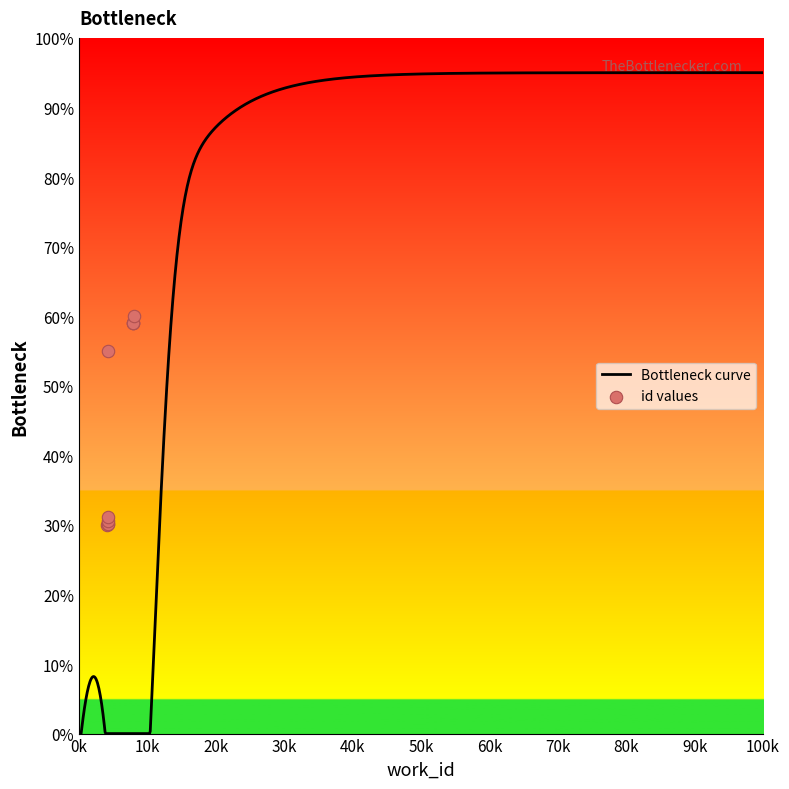

Between 7928 and 7925, which is larger?

7928